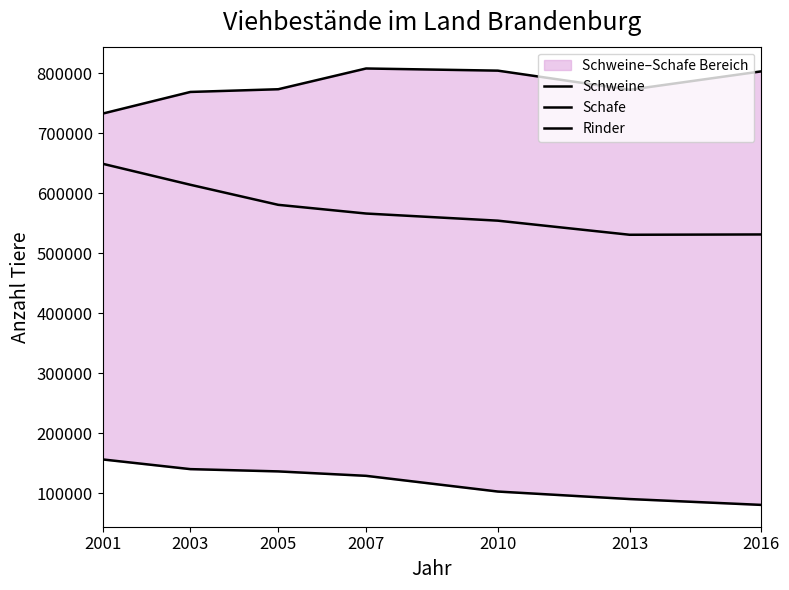

At 2013, list the series in order from smallest to largest.

Schafe, Rinder, Schweine